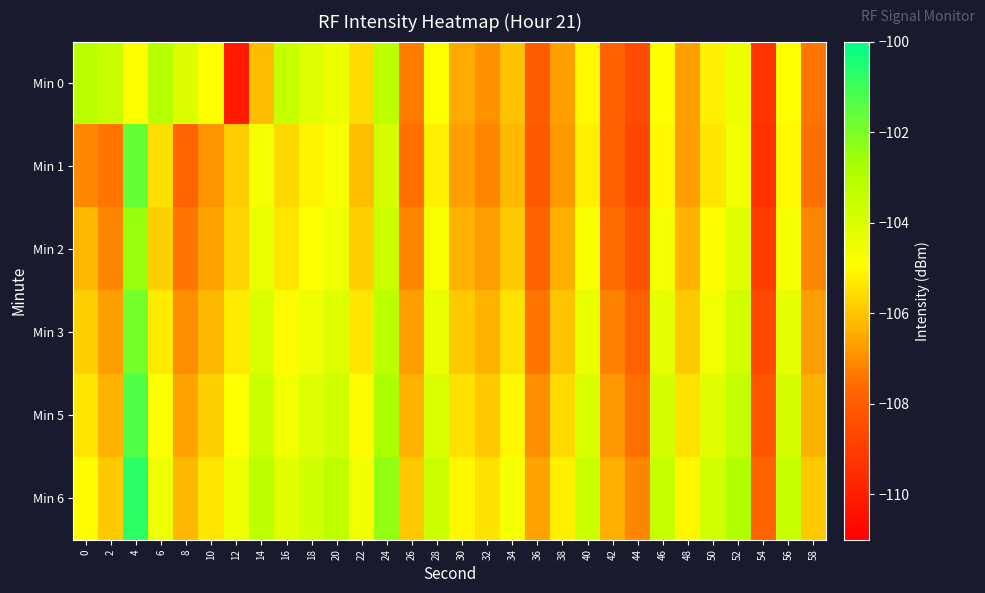

At which category is the sum across all series the highest?

4